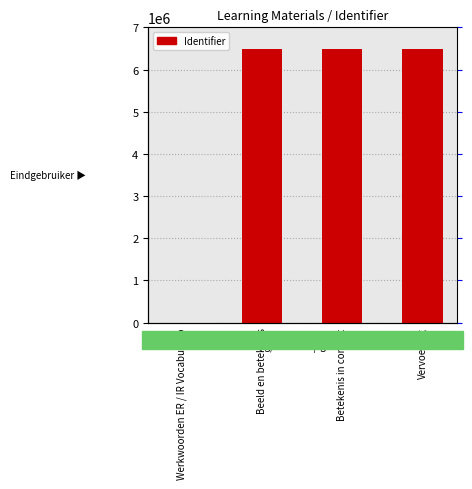

List the labels in order of value, largest first.

Vervoeging, Betekenis in context, Beeld en betekenis, Werkwoorden ER / IR Vocabulario